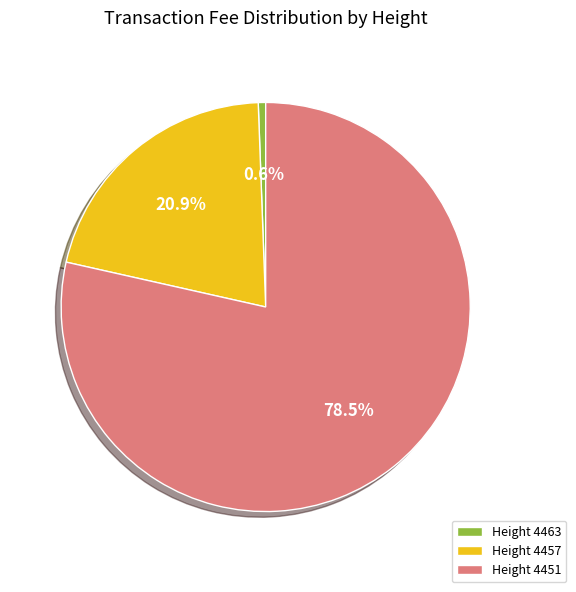

Between Height 4451 and Height 4457, which is larger?

Height 4451